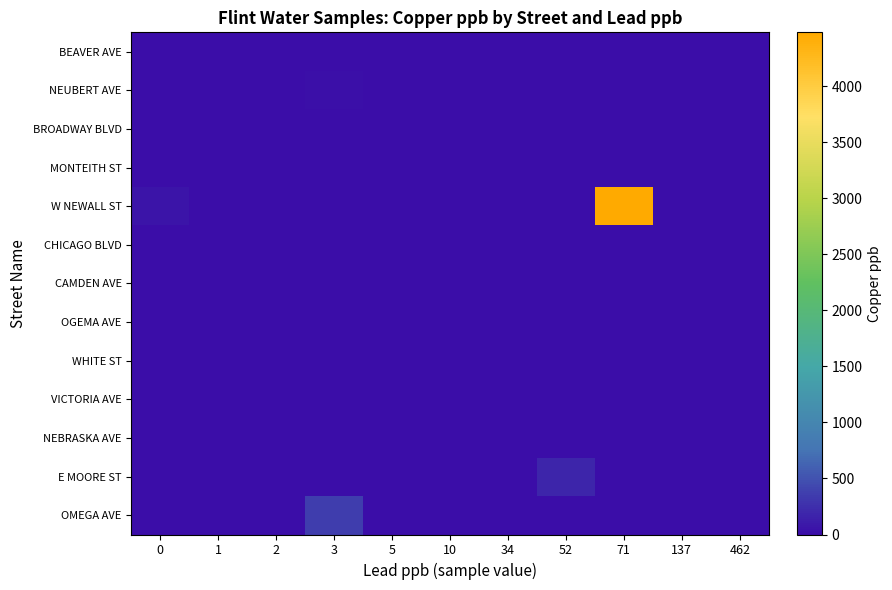

How many data points does each series have?

11